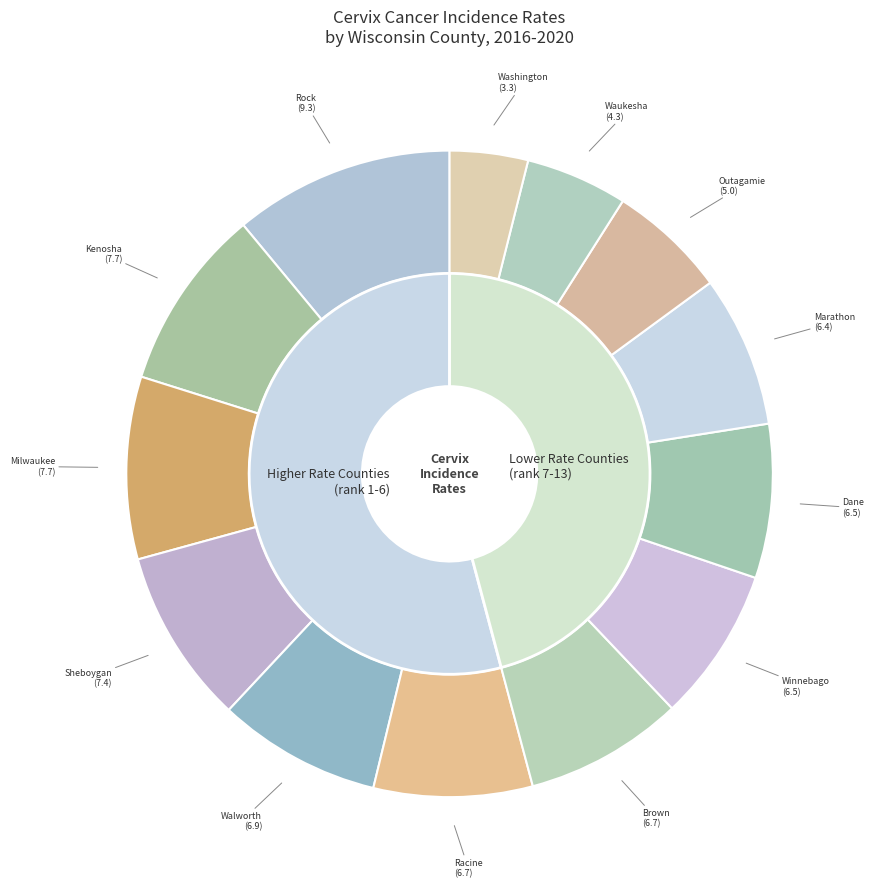

What percentage do Outagamie County and Marathon County together represent?

13.5%